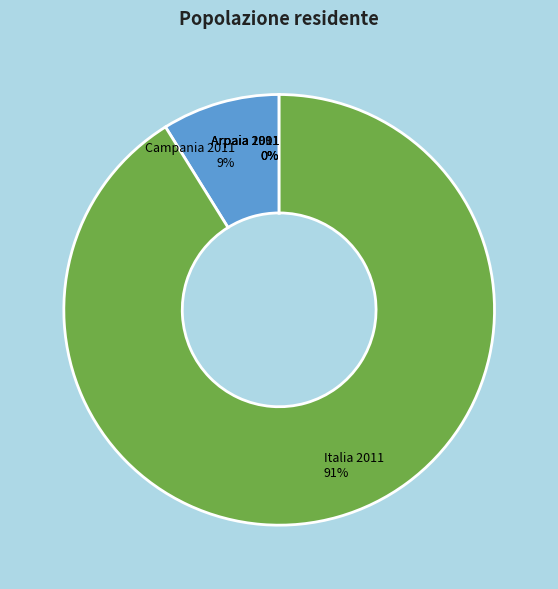

The Campania 2011 slice represents 15% of the pie. True or false?

False